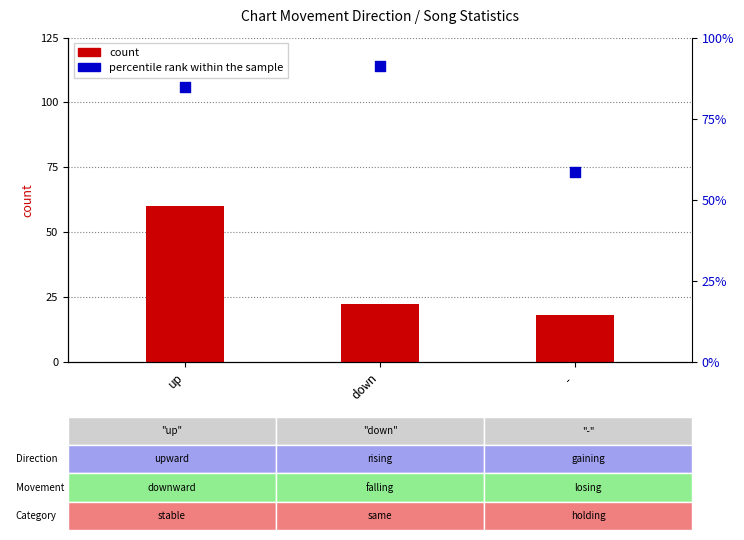

At how many categories does at least one series exceed 71?

2